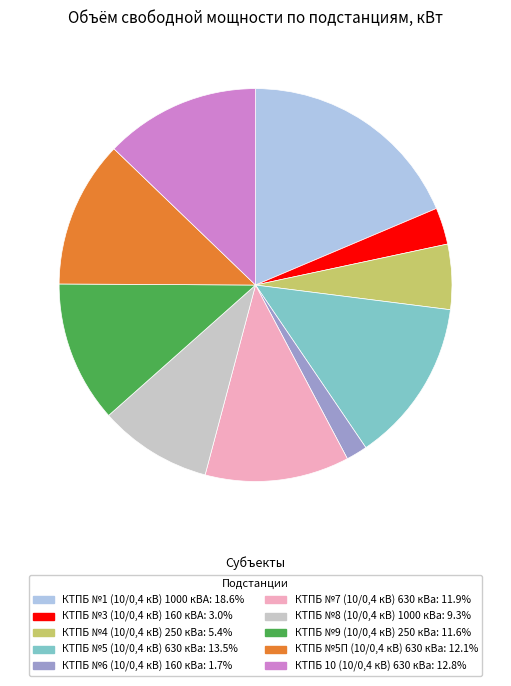

Does КТПБ №8 (10/0,4 кВ) 1000 кВа represent more than half of the total?

No